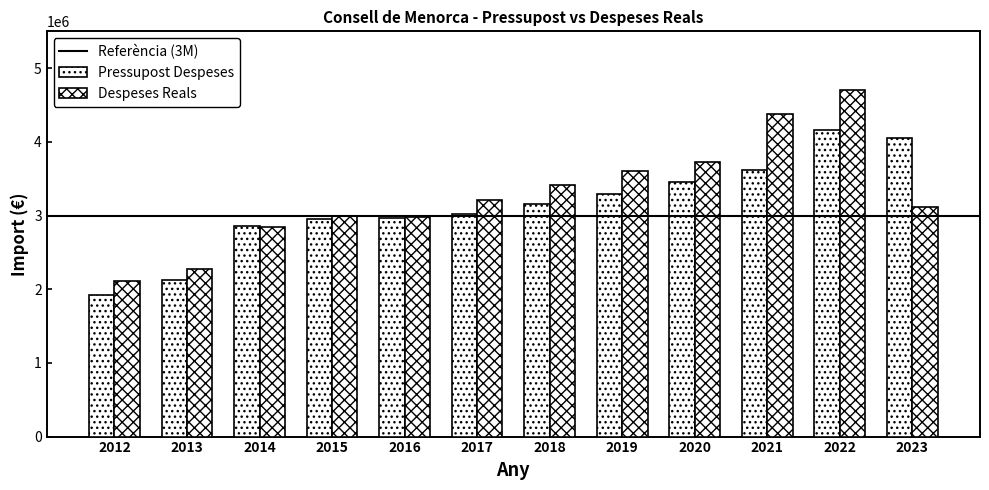

Is it true that Pressupost Despeses equals 4166422.5 at 2022?

True